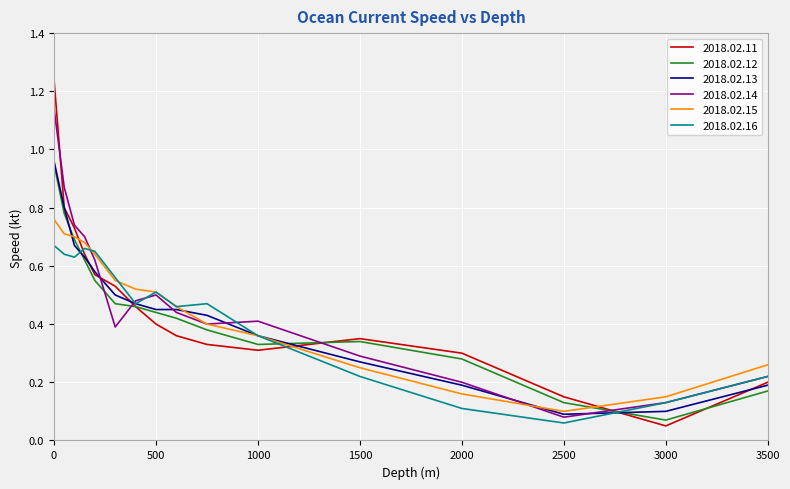

After their last crossing, which series has the higher values: 2018.02.12 or 2018.02.14?

2018.02.14